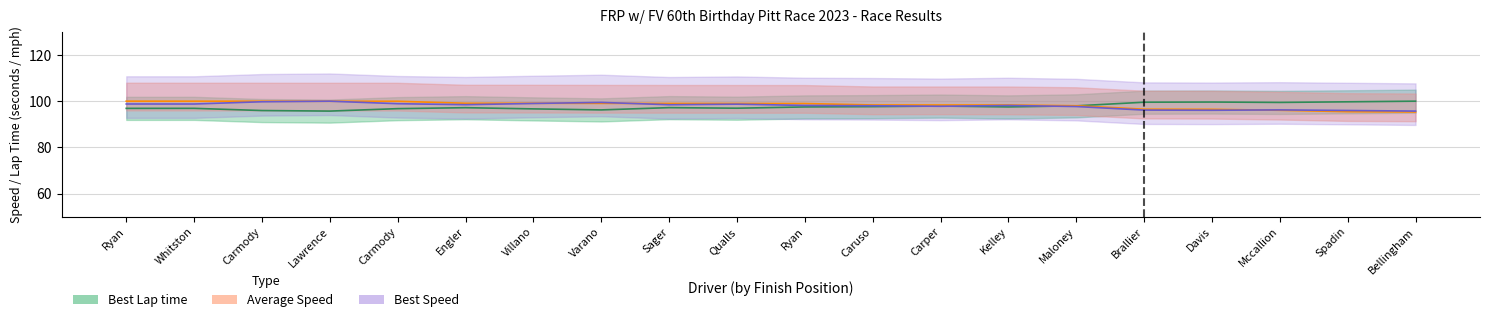

What is the difference between the maximum and second lowest values in the Best Lap time series?

4.1